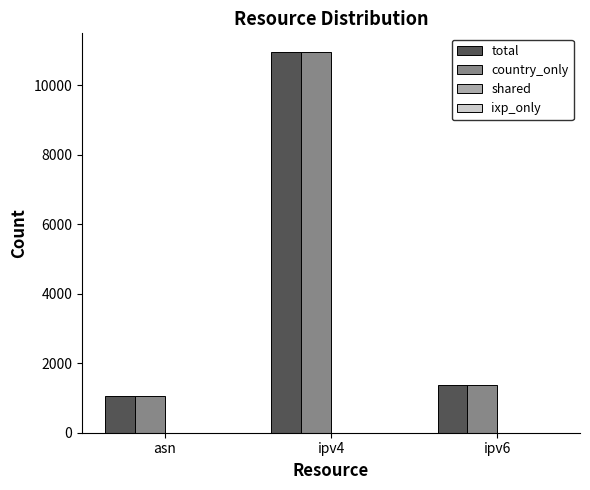

Reading left to right, list all the values displayed in this chart.

total: asn=1064	ipv4=10942	ipv6=1377
country_only: asn=1064	ipv4=10942	ipv6=1377